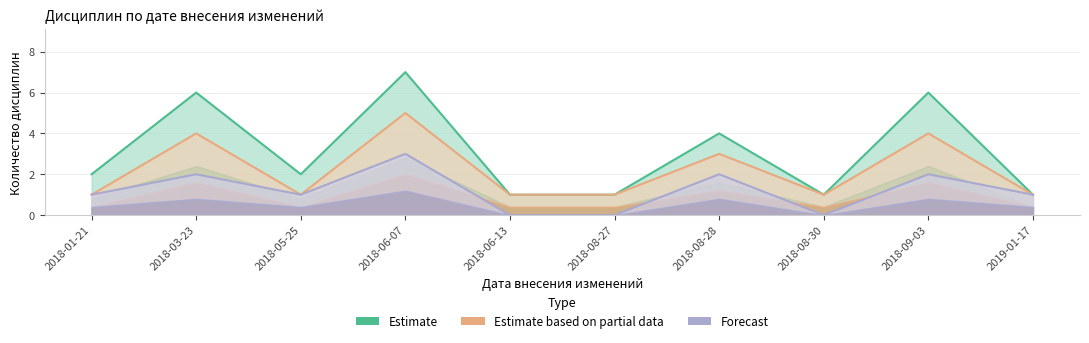

Between 2018-08-30 and 2018-06-13, which is larger?

2018-08-30